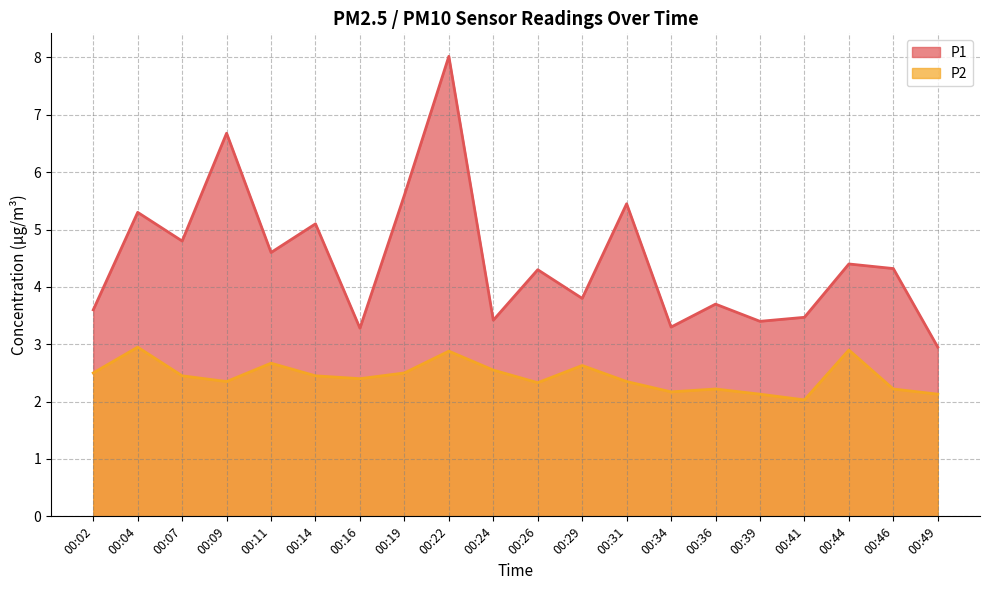

The P2 series shows 3.9 at 00:31. True or false?

False